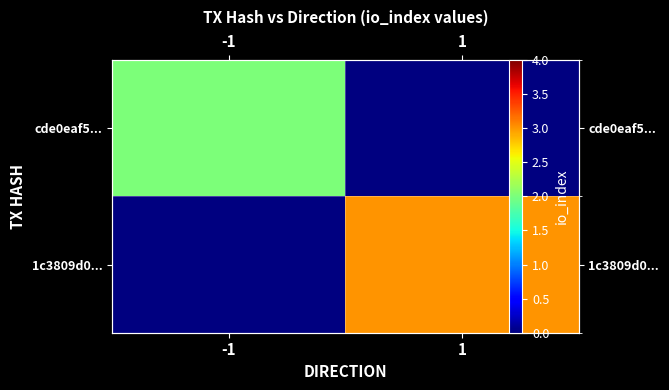

What is the approximate value of cde0eaf5... at -1?

2.0